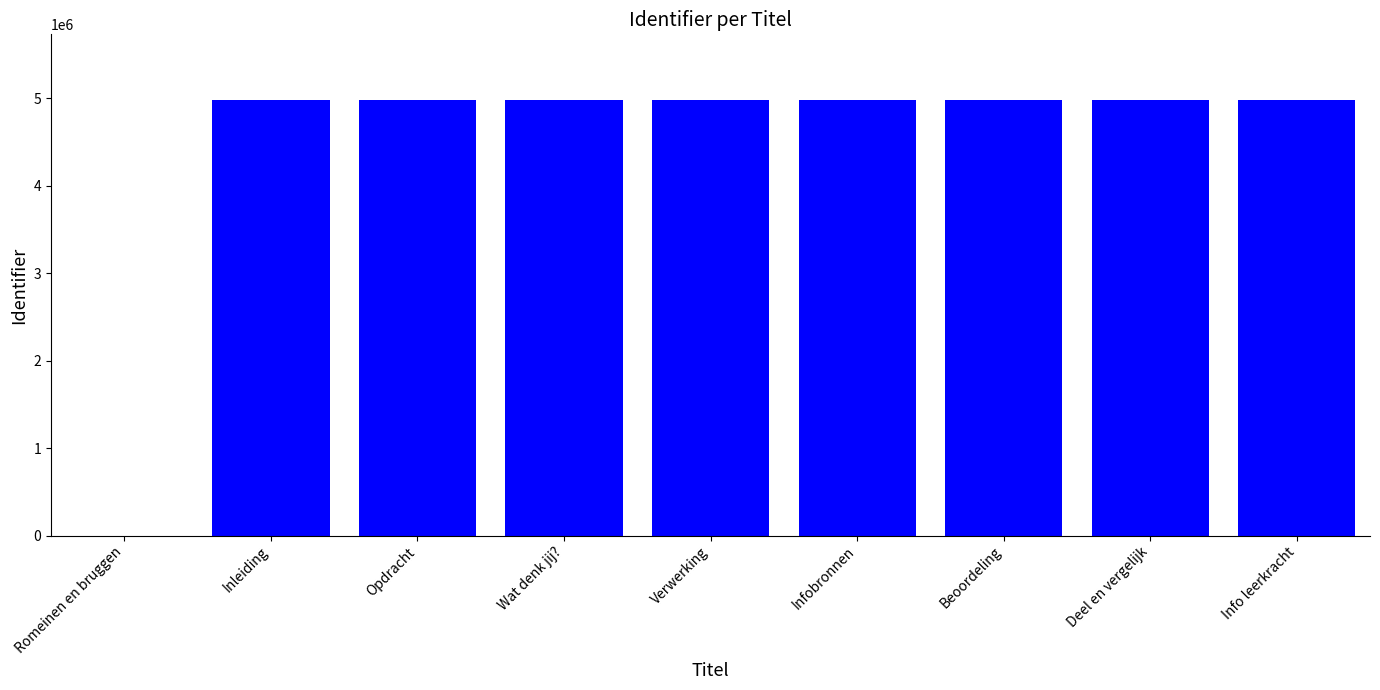

The chart shows a value of 2282334 at Inleiding. True or false?

False